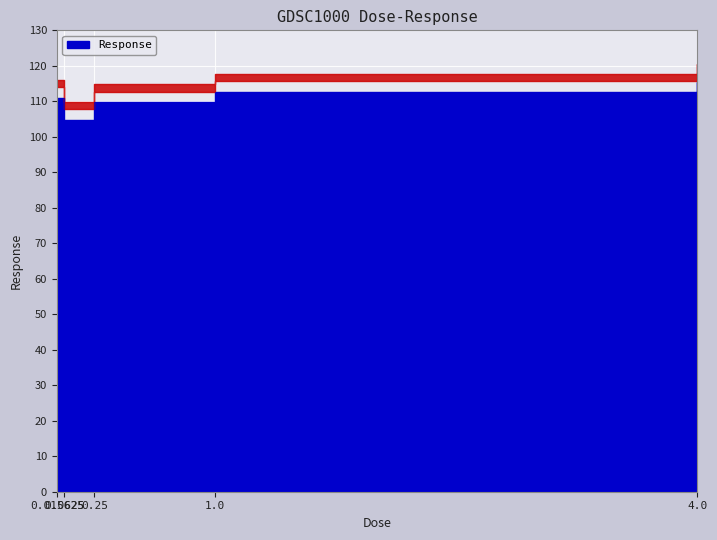

What position from the left is 4.0?

5